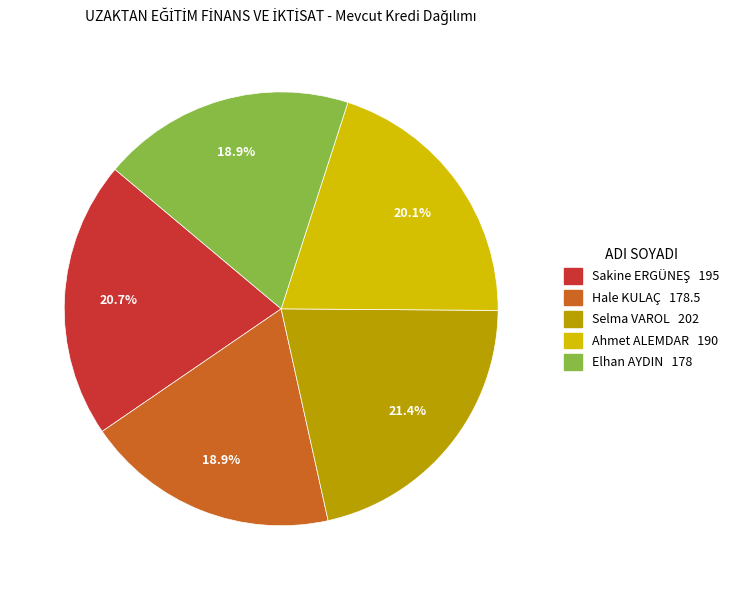

Between Selma VAROL 202 and Hale KULAÇ 178.5, which is larger?

Selma VAROL 202